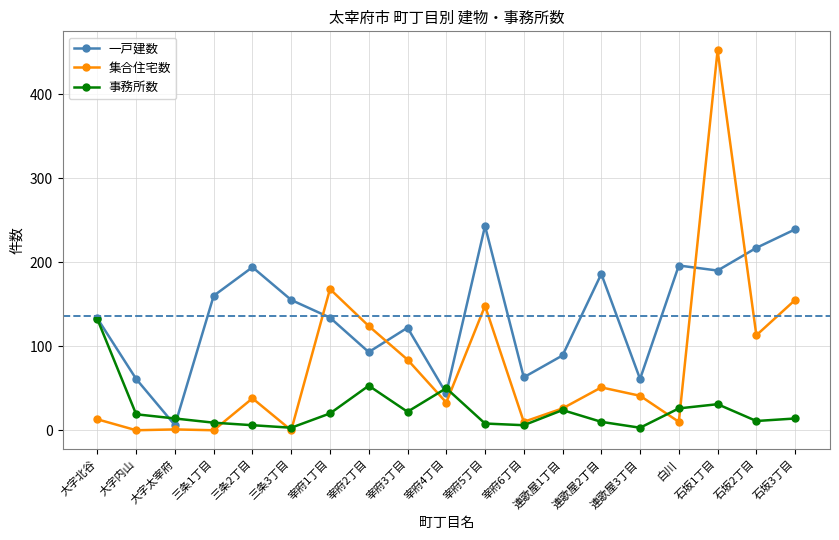

What is the label of the 4th point from the right?

白川